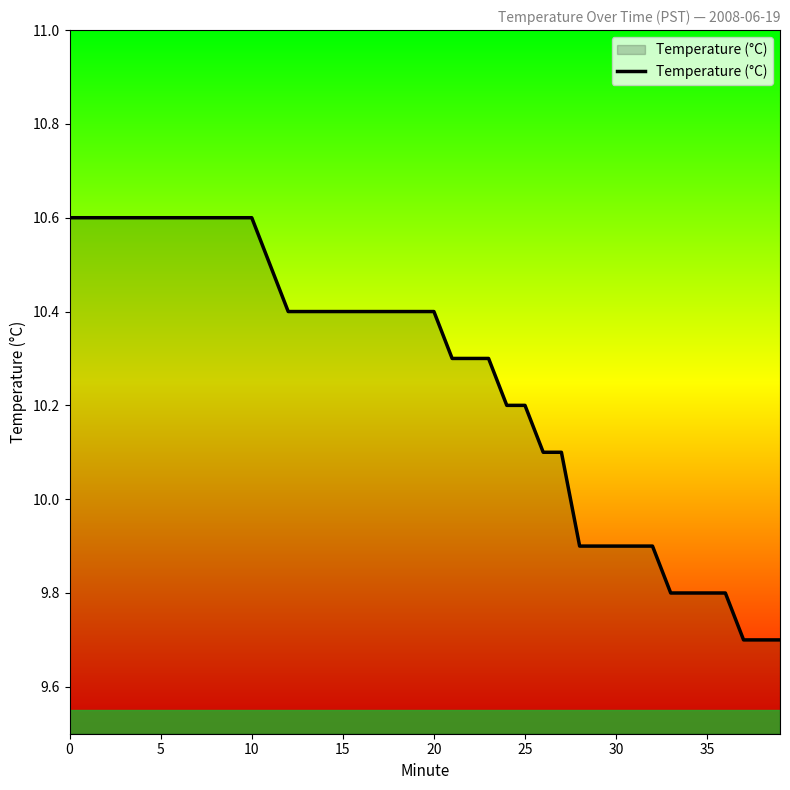

How many lines are shown in the chart?

1